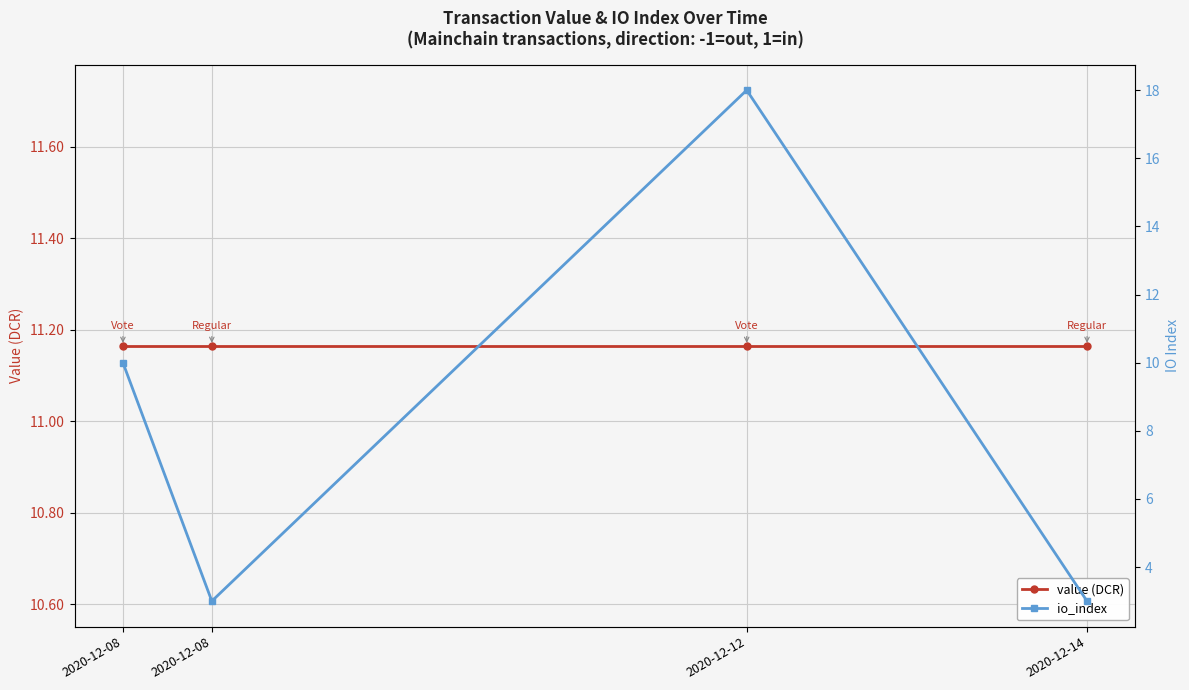

Where do value (DCR) and io_index first cross each other?

2020-12-08 and 2020-12-12